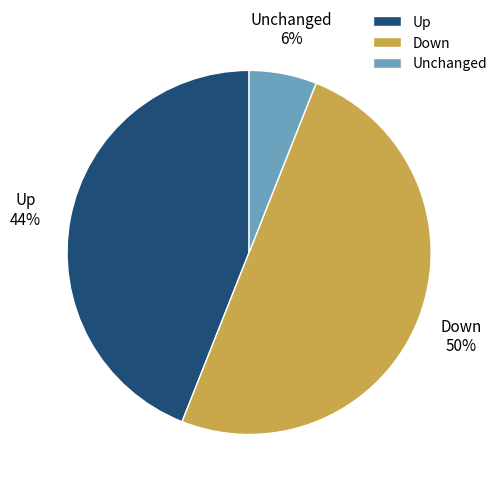

Rank the categories by value from highest to lowest.

Down, Up, Unchanged